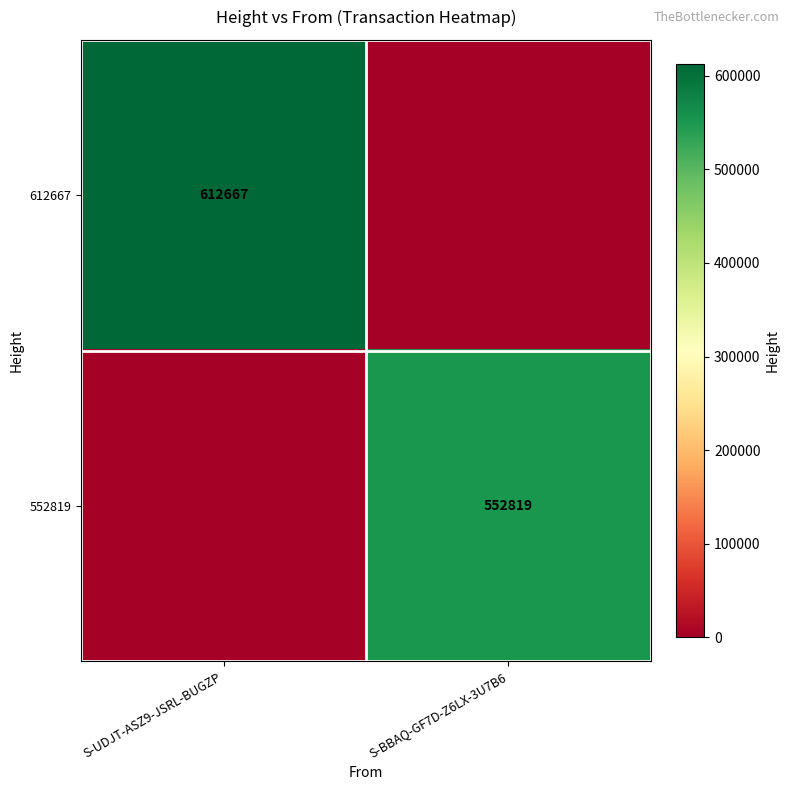

The value of 552819 at S-BBAQ-GF7D-Z6LX-3U7B6 is 552819. True or false?

True